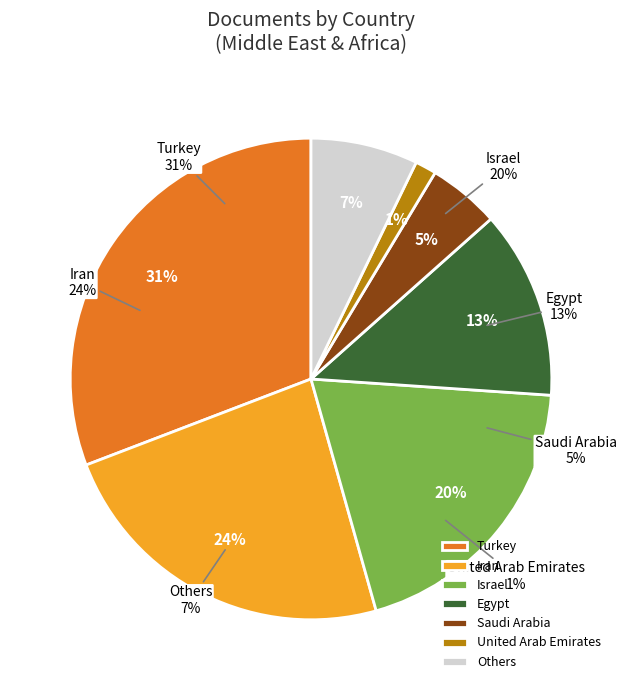

What is the largest slice in the pie chart?

Turkey